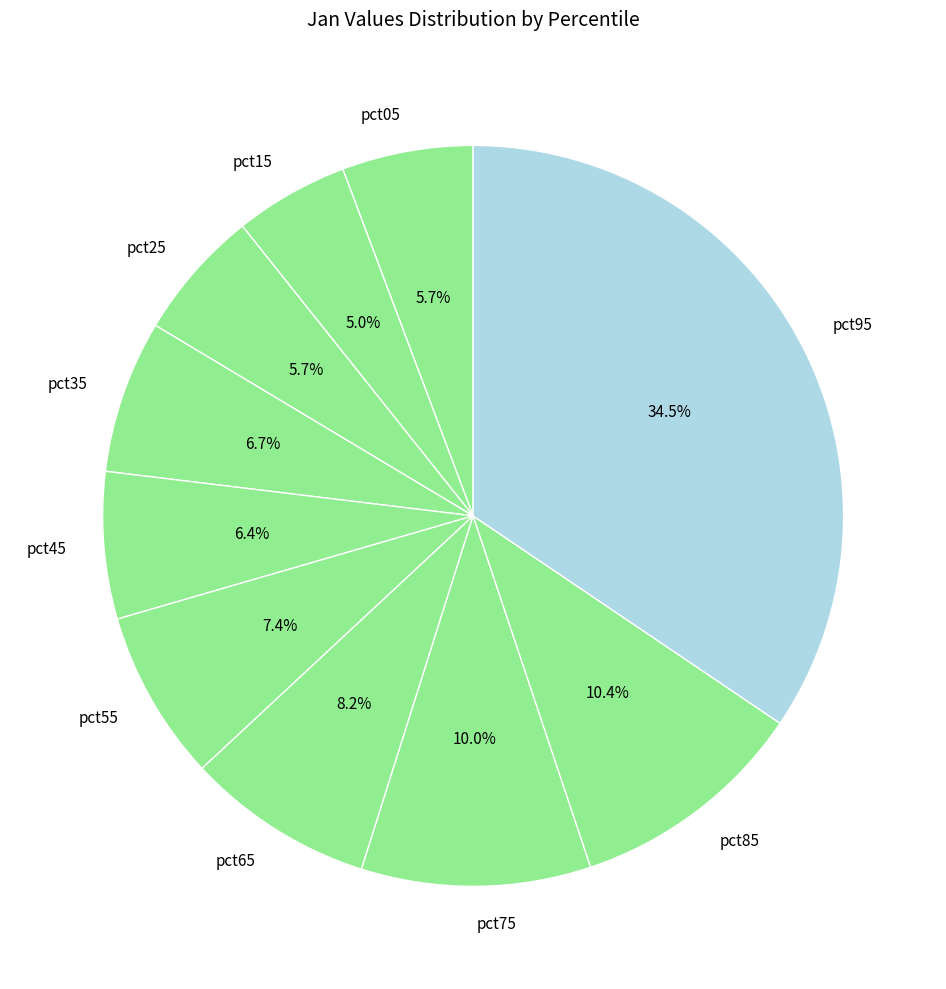

Does any single category account for the majority?

No